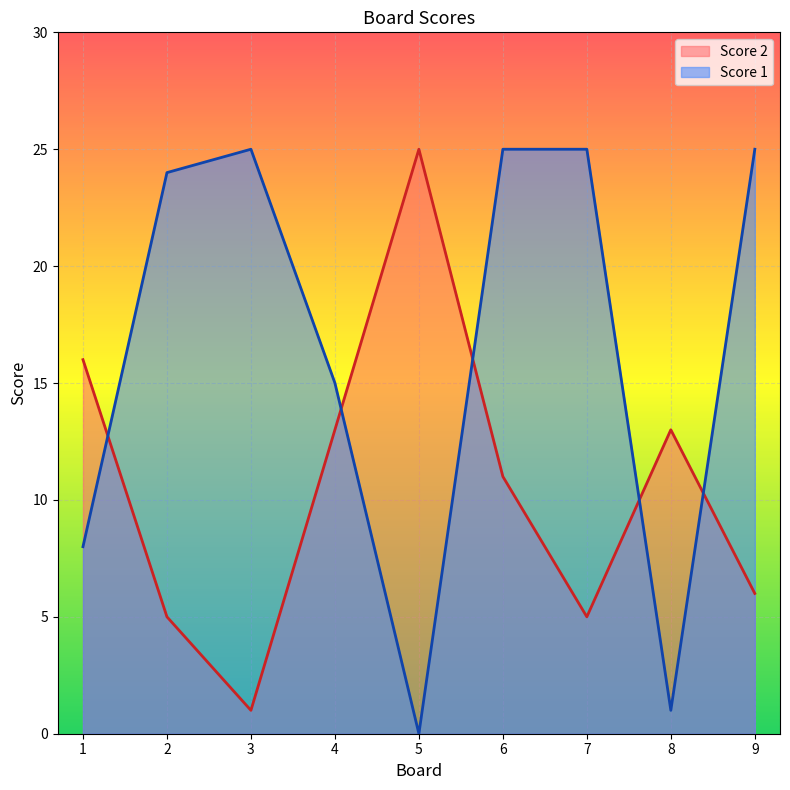

What is the total value across all series at 2?

29